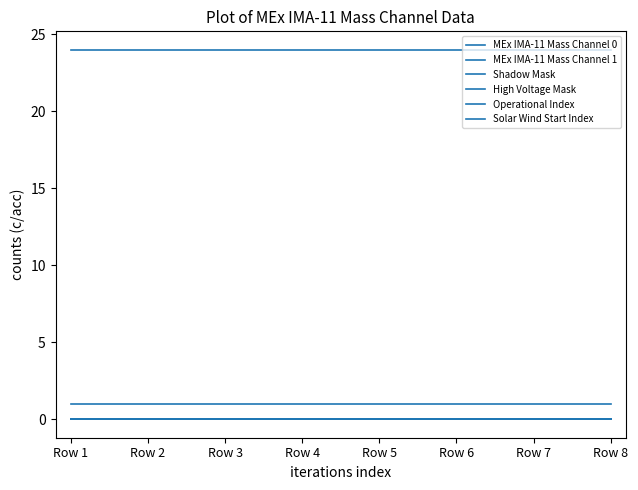

Does the chart display data point markers on the line(s)?

No